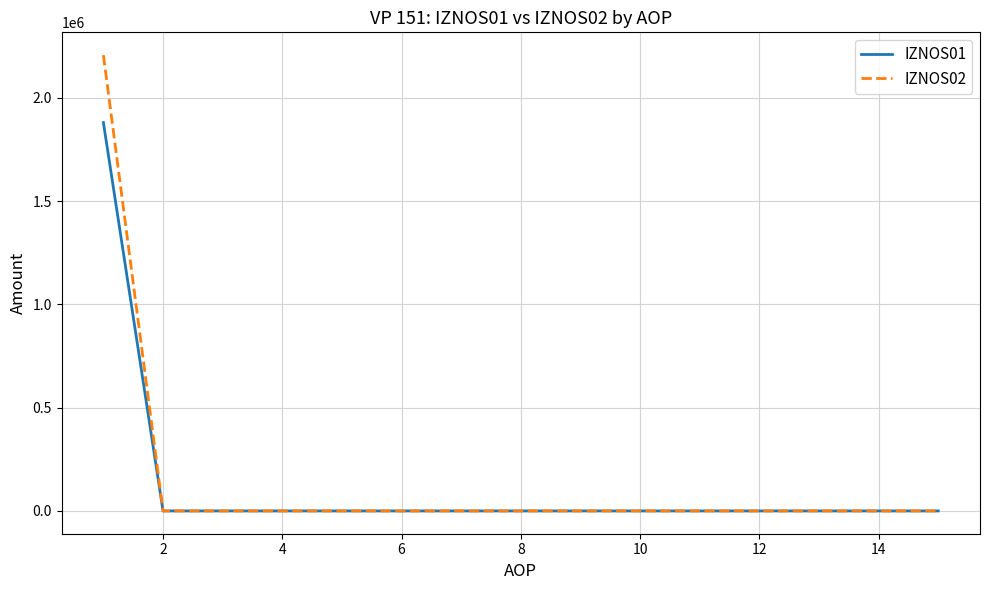

List the series in order of their peak value, highest first.

IZNOS02, IZNOS01